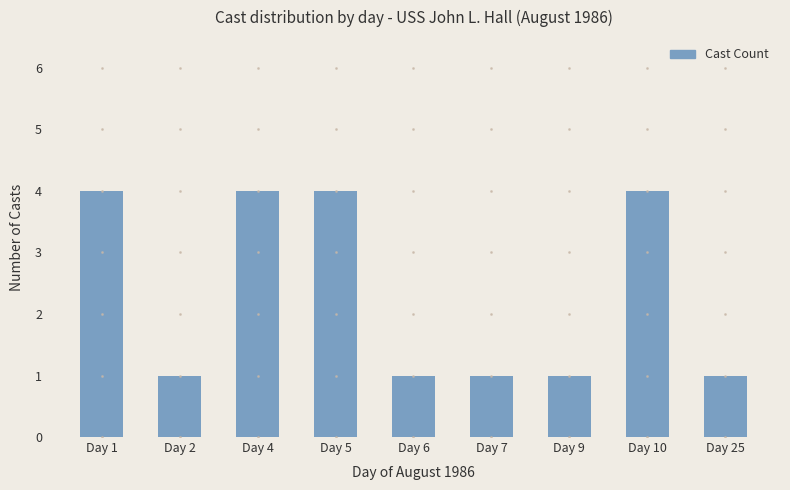

What is the sum of the values at Day 25 and Day 4?

5